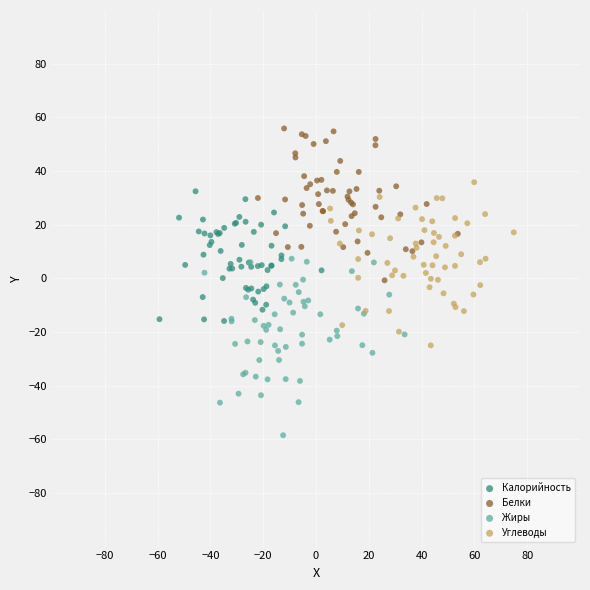

Which series reaches the minimum Y coordinate?

Жиры